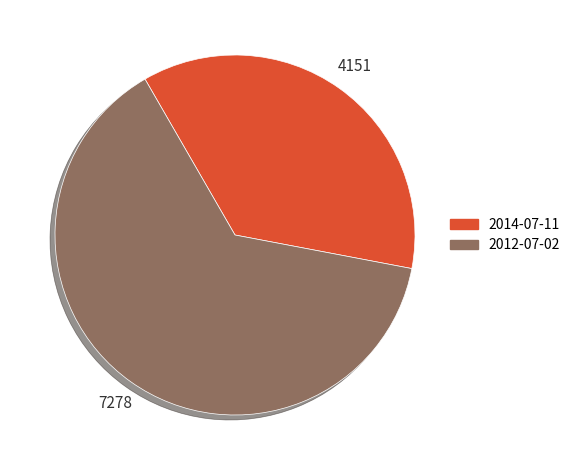

Rank the categories by value from highest to lowest.

2012-07-02, 2014-07-11